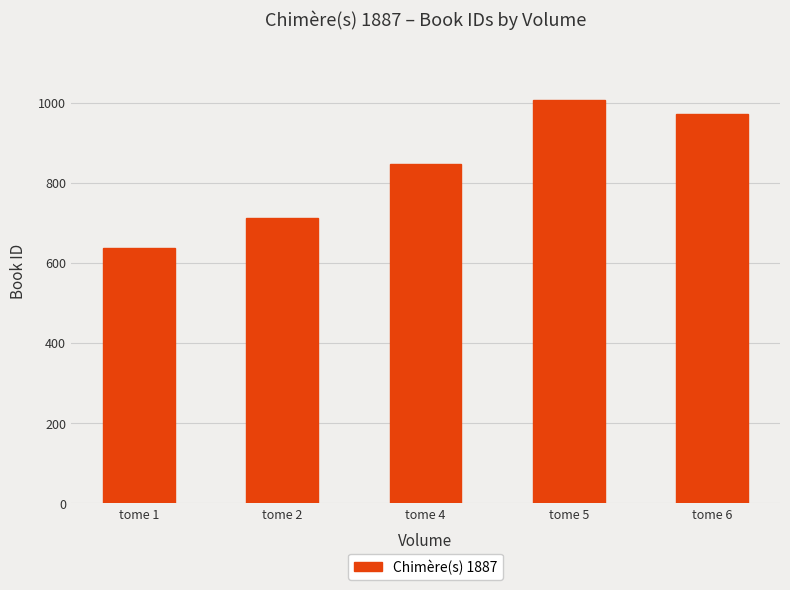

What is the difference between the second highest and minimum values?

335